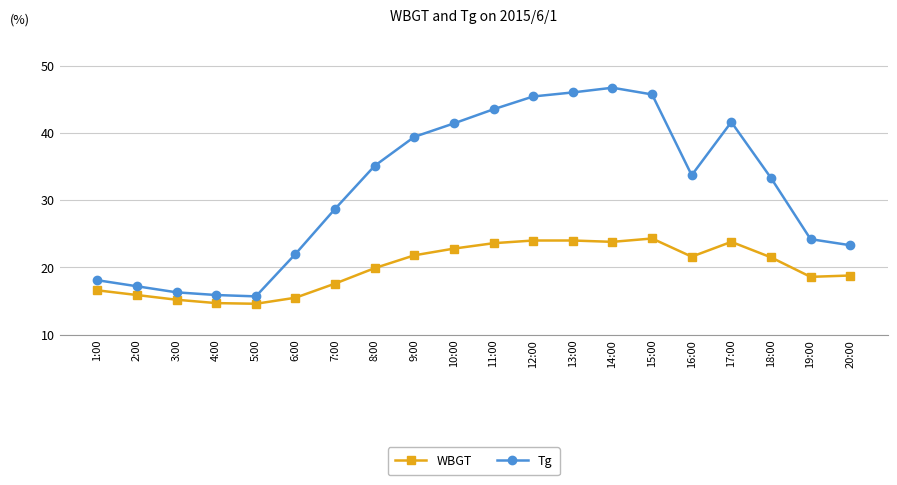

What is the difference between the maximum and minimum values in the Tg series?

31.0